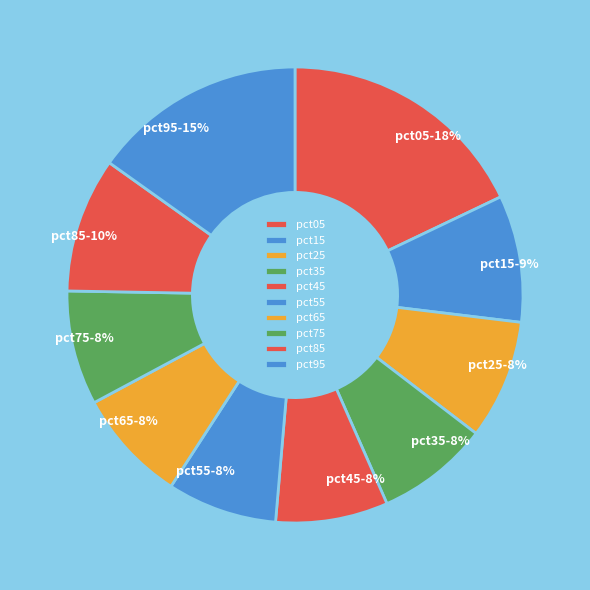

Count the number of slices in the pie.

10